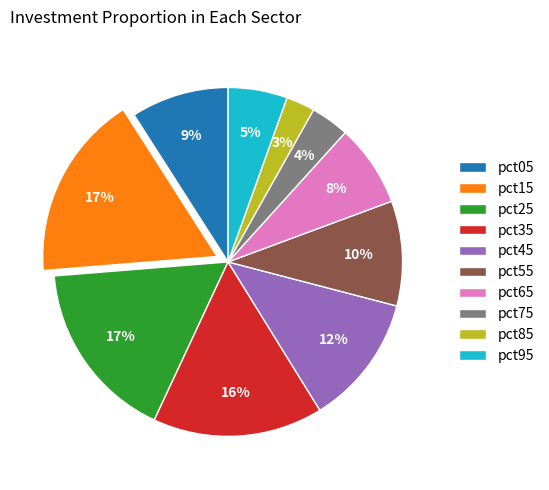

Count the number of slices in the pie.

10